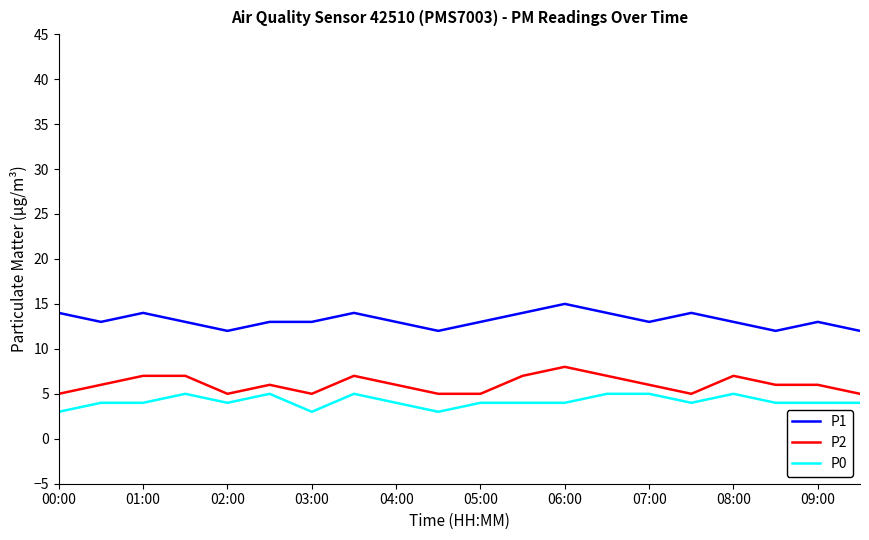

True or false: P0 and P1 intersect in this chart.

False